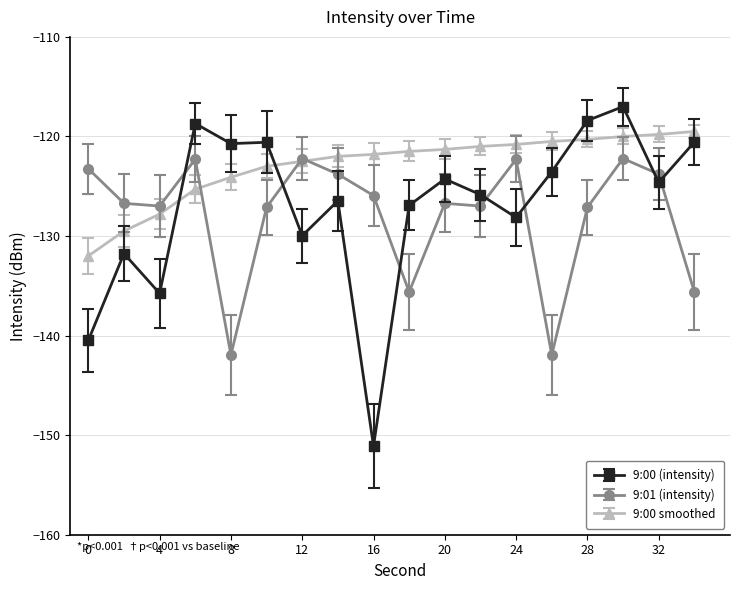

What is the value of the 9:00 smoothed point at the 15th from the left?

-120.3